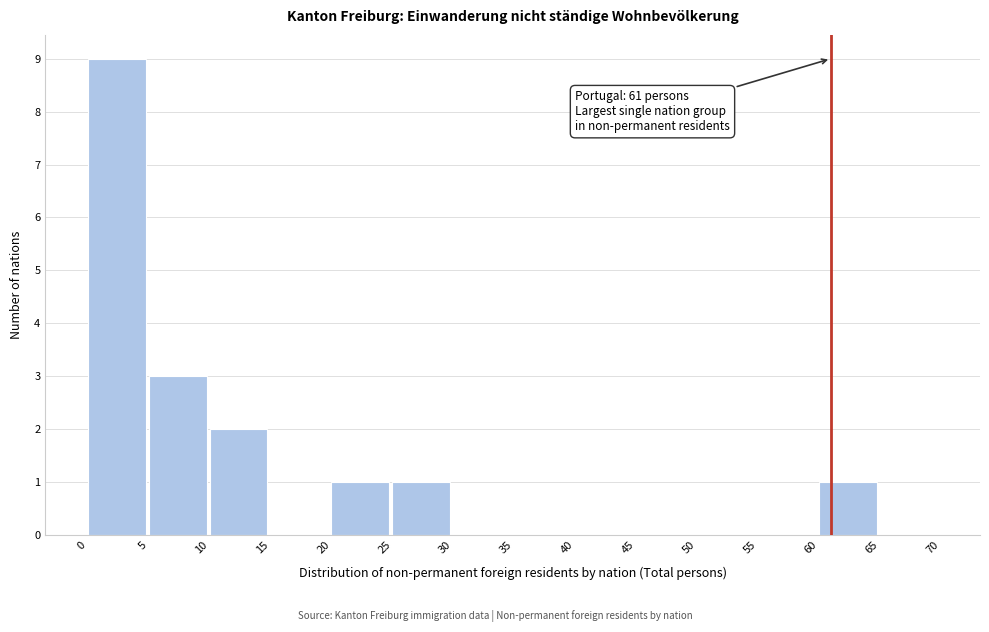

Which range on the x-axis has the tallest bar?

0 to 5